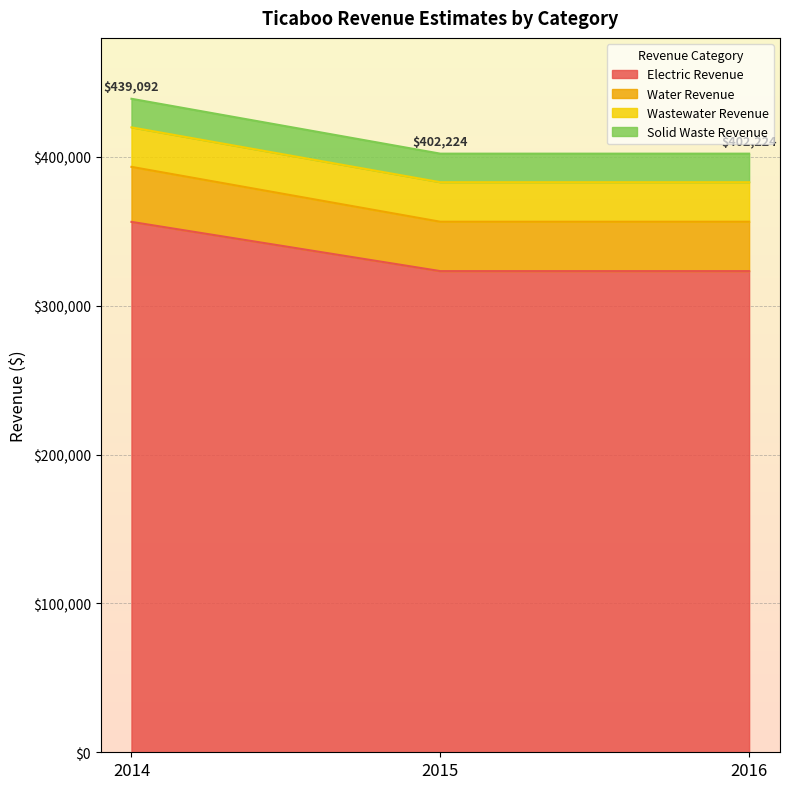

What is the difference between the maximum and minimum values in the Electric Revenue series?

33075.6